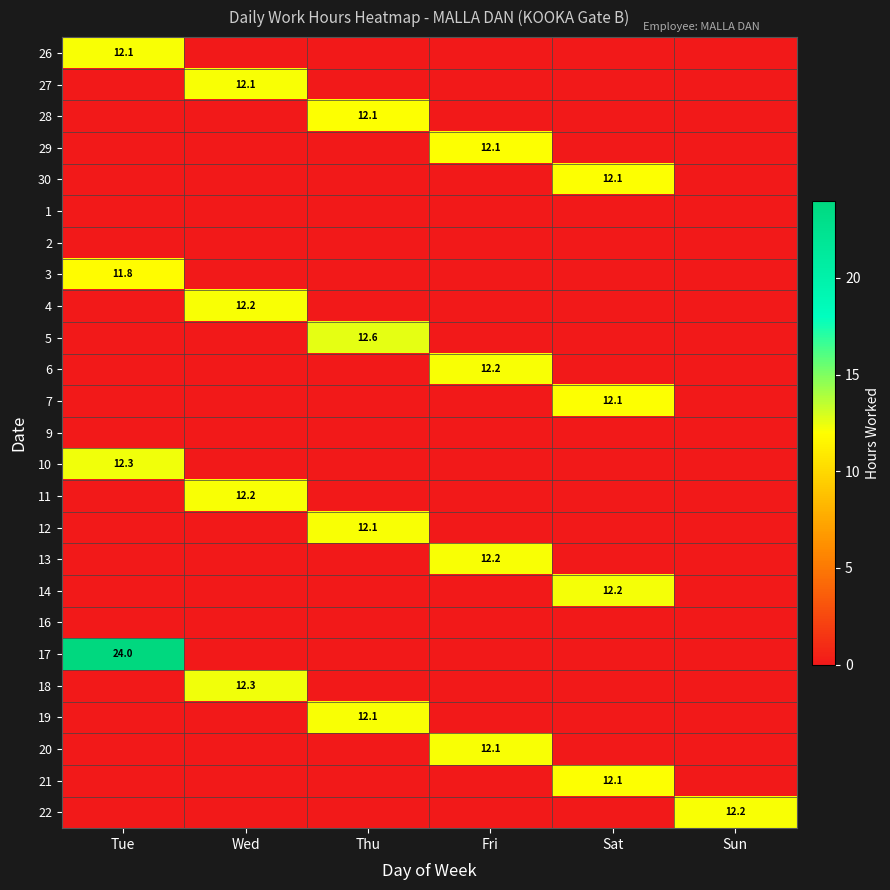

Count the number of categories in the chart.

6